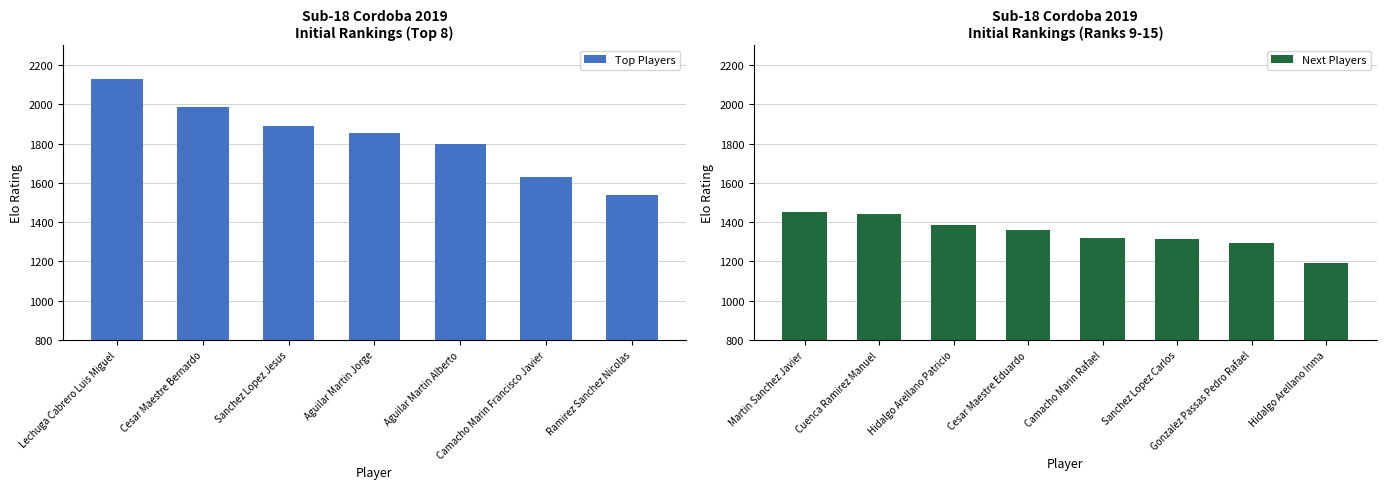

Rank the categories by value from highest to lowest.

Lechuga Cabrero Luis Miguel, Cesar Maestre Bernardo, Sanchez Lopez Jesus, Aguilar Martin Jorge, Aguilar Martin Alberto, Camacho Marin Francisco Javier, Ramirez Sanchez Nicolas, Martin Sanchez Javier, Cuenca Ramirez Manuel, Hidalgo Arellano Patricio, Cesar Maestre Eduardo, Camacho Marin Rafael, Sanchez Lopez Carlos, Gonzalez Passas Pedro Rafael, Hidalgo Arellano Inma